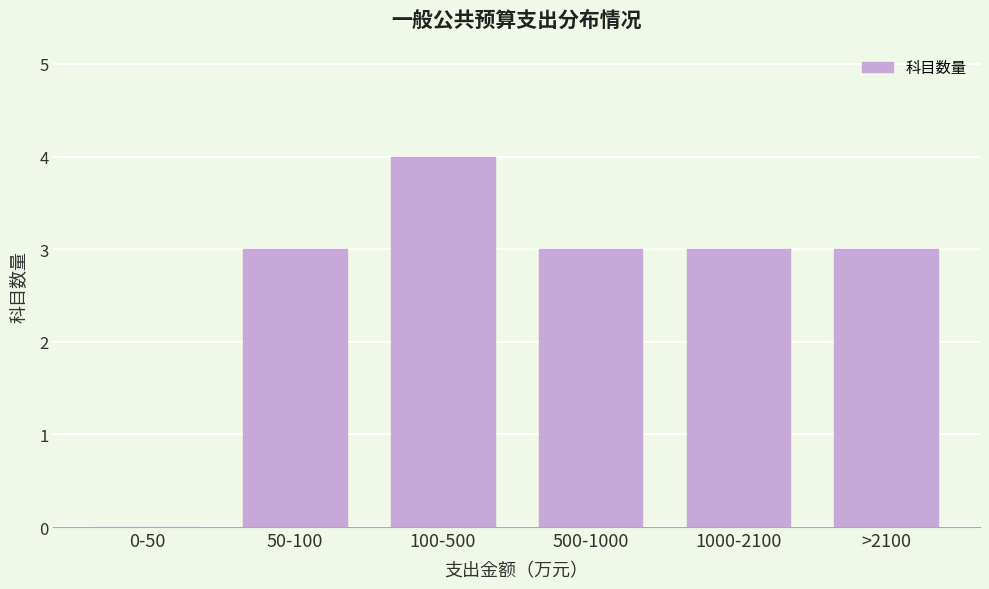

Reading left to right, transcribe all the data shown in this chart.

0-50=0	50-100=3	100-500=4	500-1000=3	1000-2100=3	>2100=3